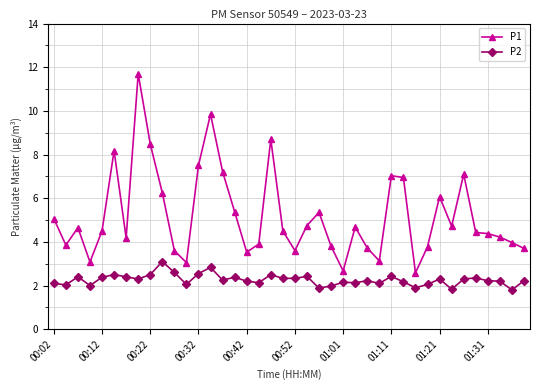

Which series has the widest spread of values?

P1